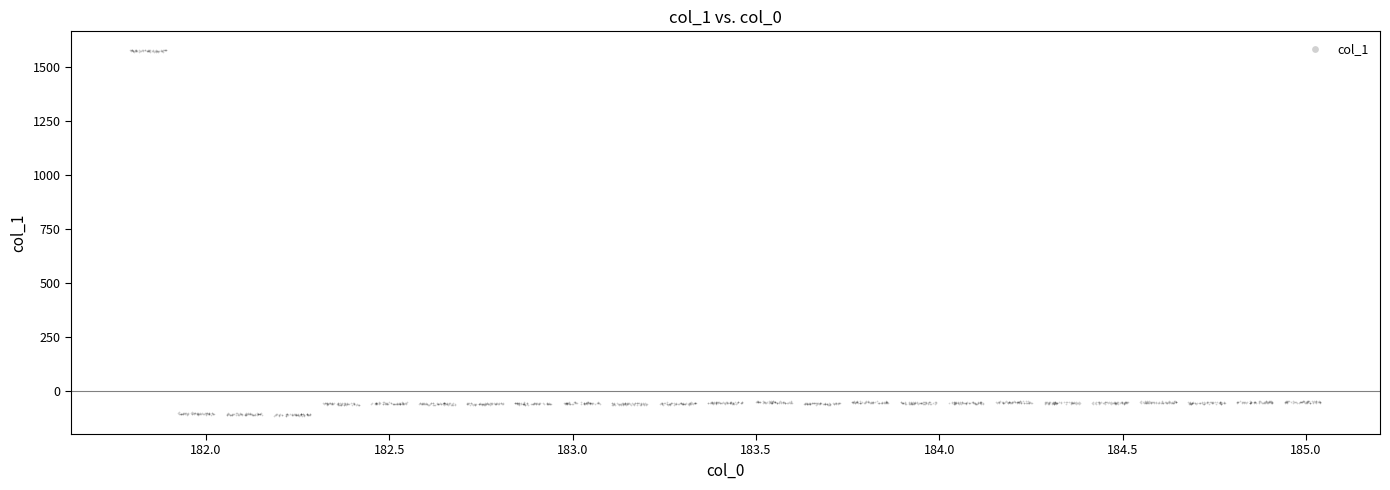

What is the range of X values (max minus min)?

3.2